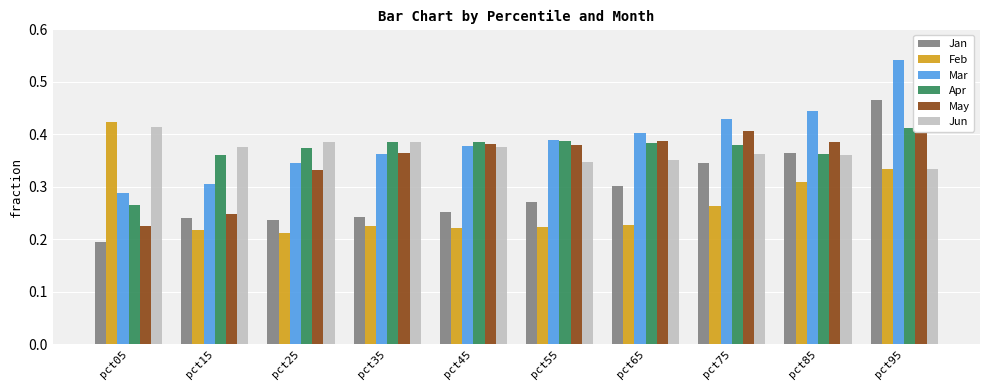

What is the sum of the Jan values at pct95 and pct75?

0.8